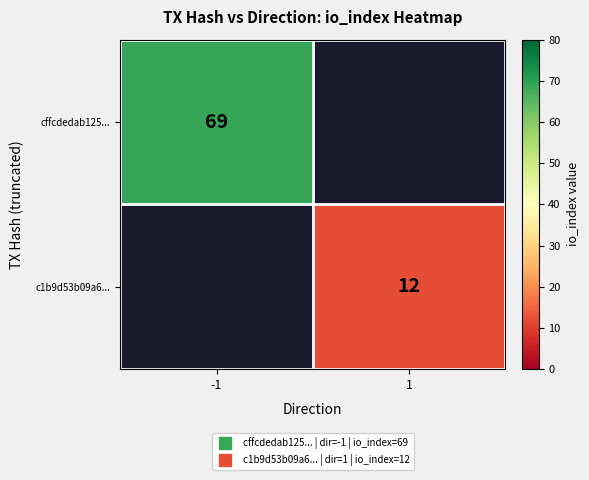

What is the approximate value of cffcdedab125... at -1?

69.0